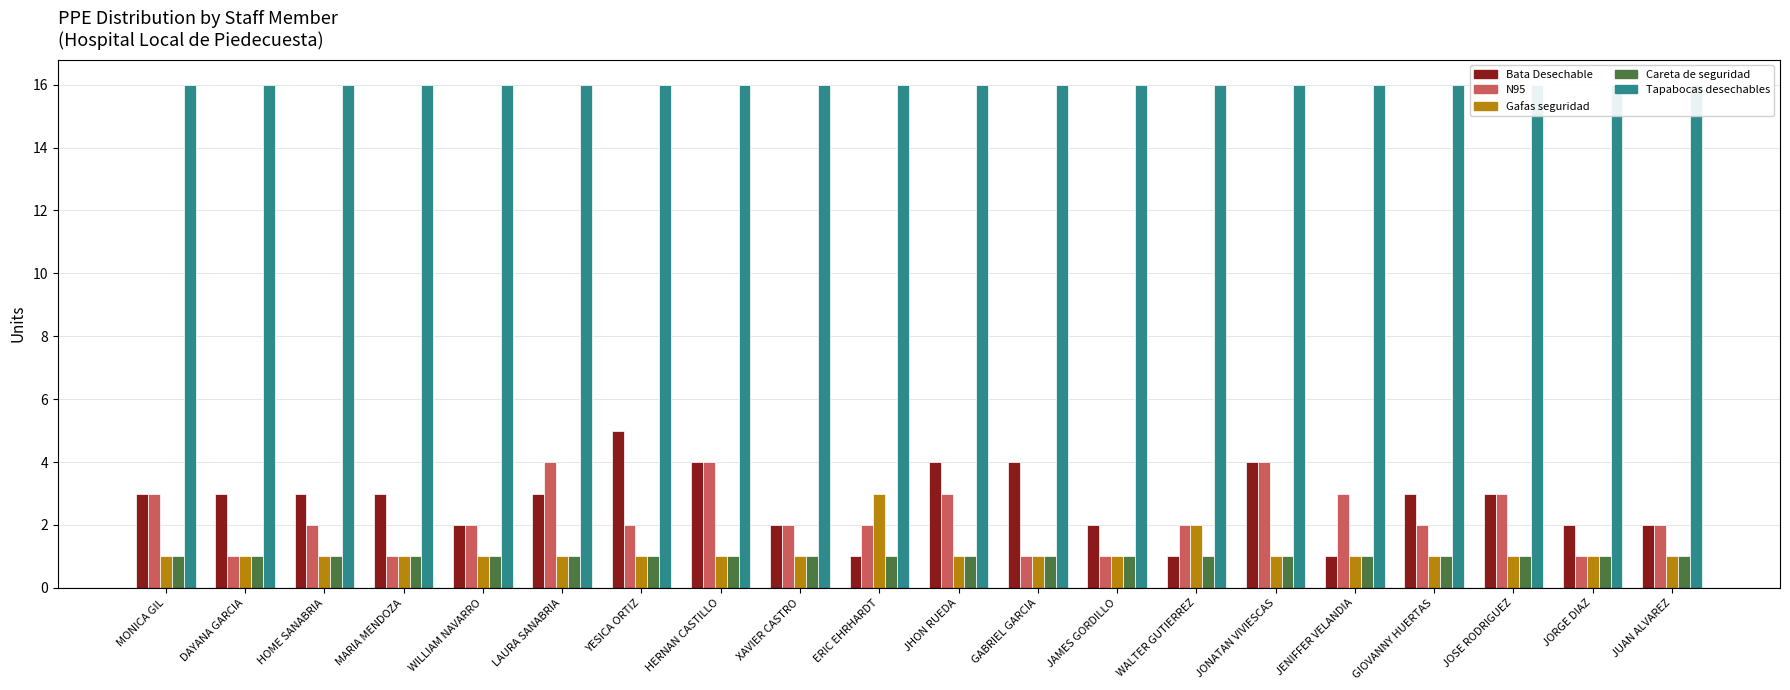

Between JONATAN VIVIESCAS and JORGE DIAZ, which series saw the biggest shift?

N95